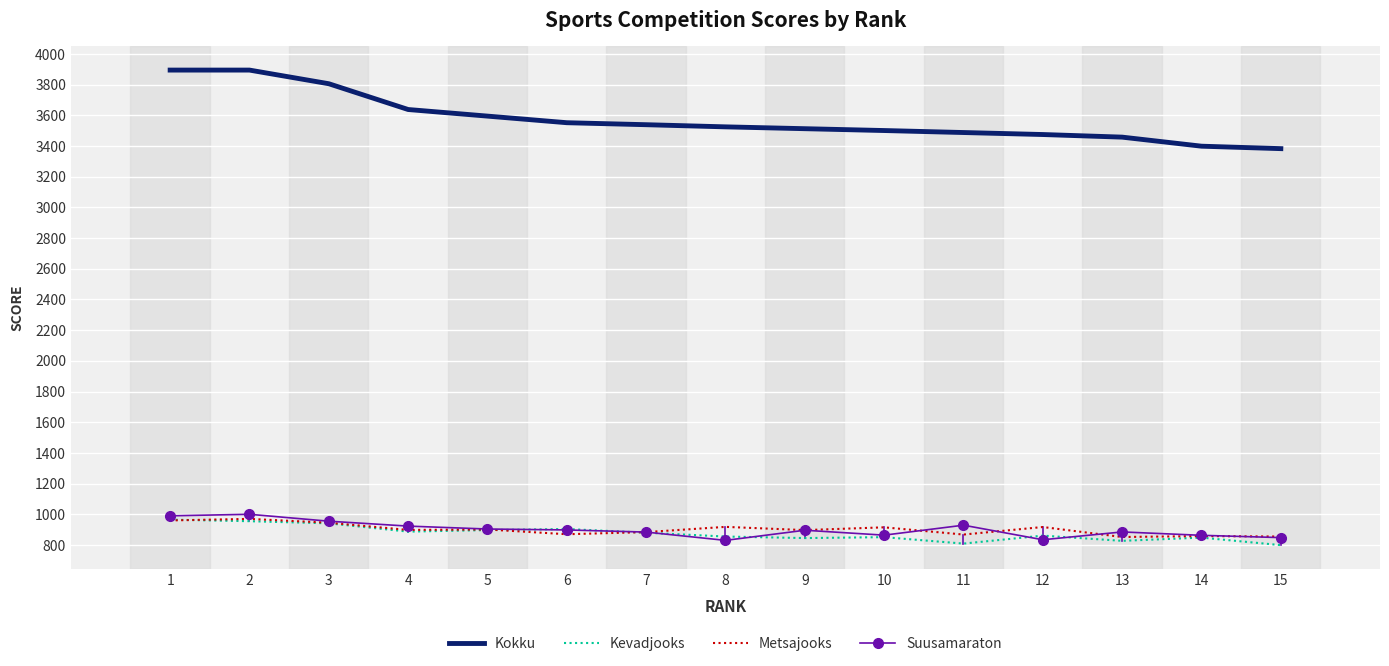

Between 1 and 5, which series saw the biggest shift?

Kokku